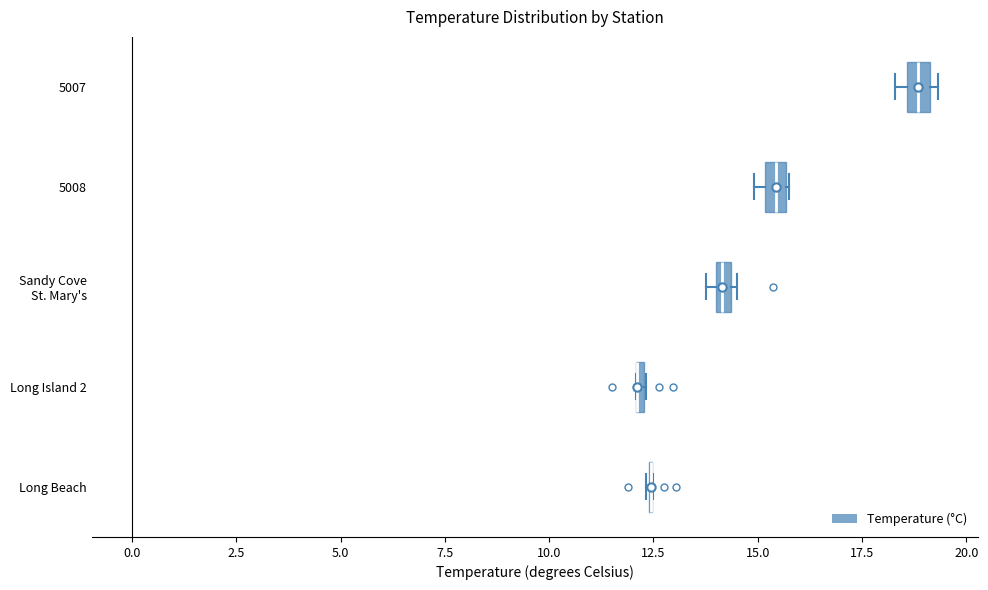

Where is the left edge of the box for 5007 on the x-axis? The values are not printed on the chart, so give them approximately, as read against the axis.

18.5